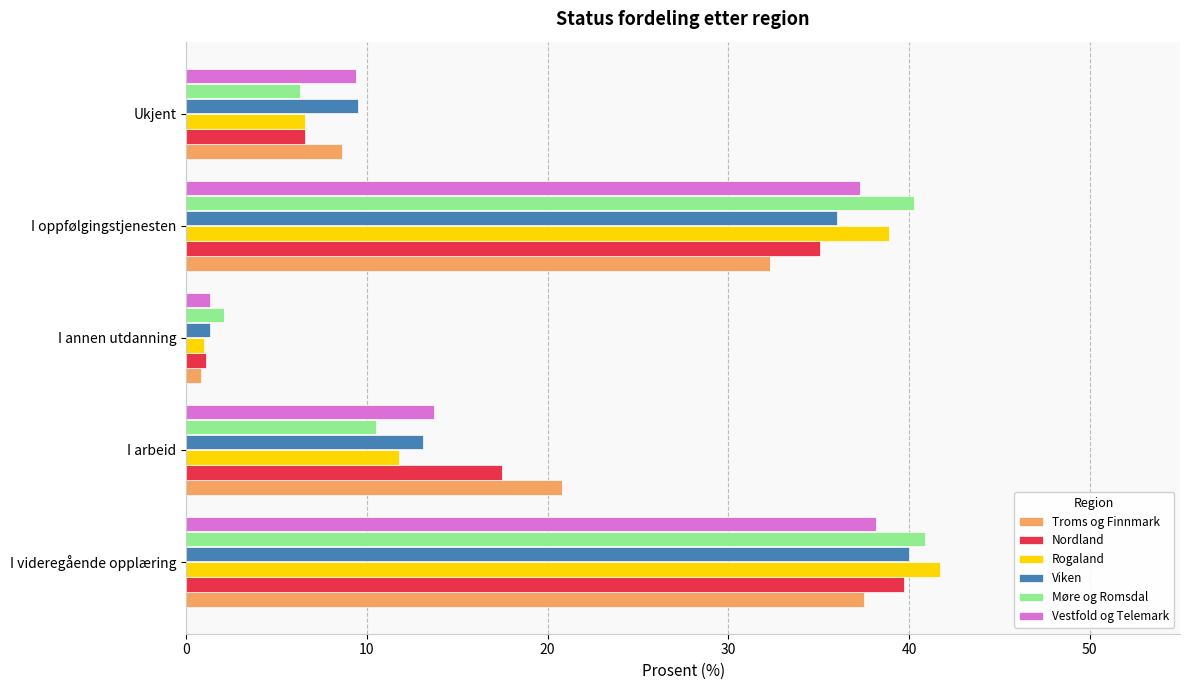

Which series has the widest spread of values?

Rogaland